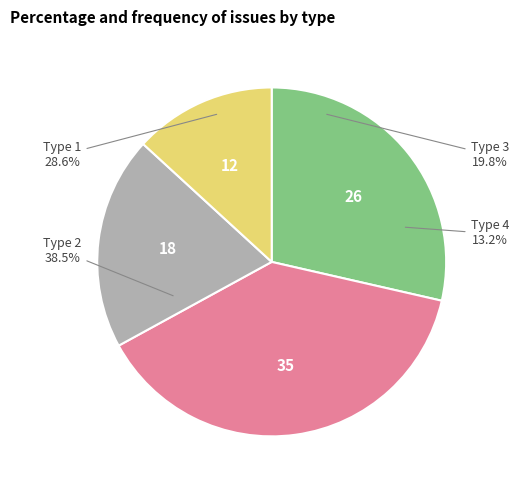

To the nearest percent, what is the combined percentage of Type 2 and Type 3?

58%